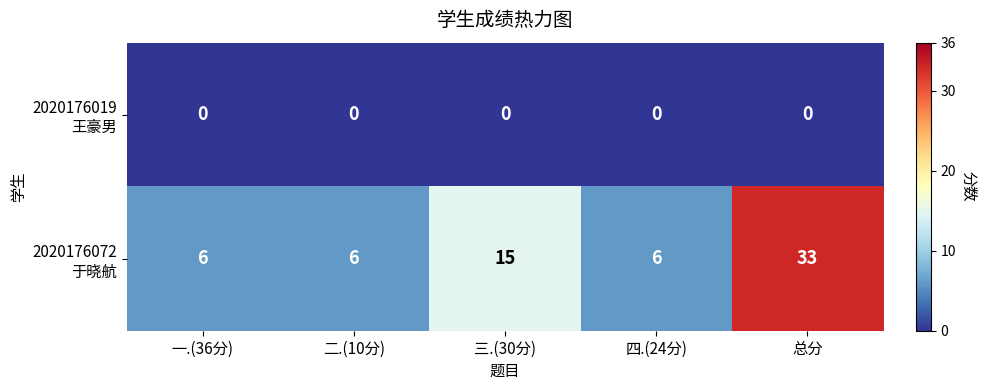

What is the spread (max minus min) of values at 总分?

33